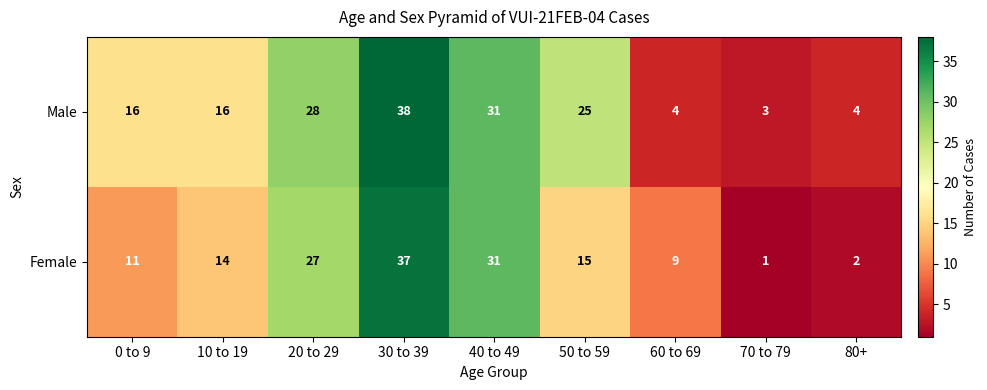

What is the total value across all series at 20 to 29?

55